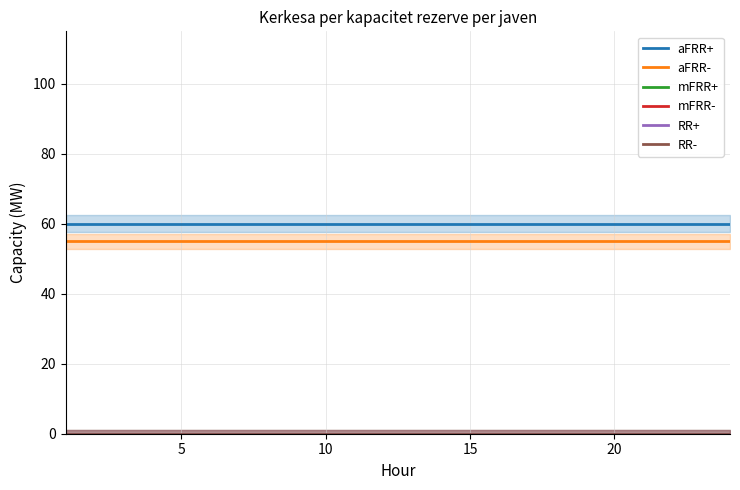

How many lines are shown in the chart?

6